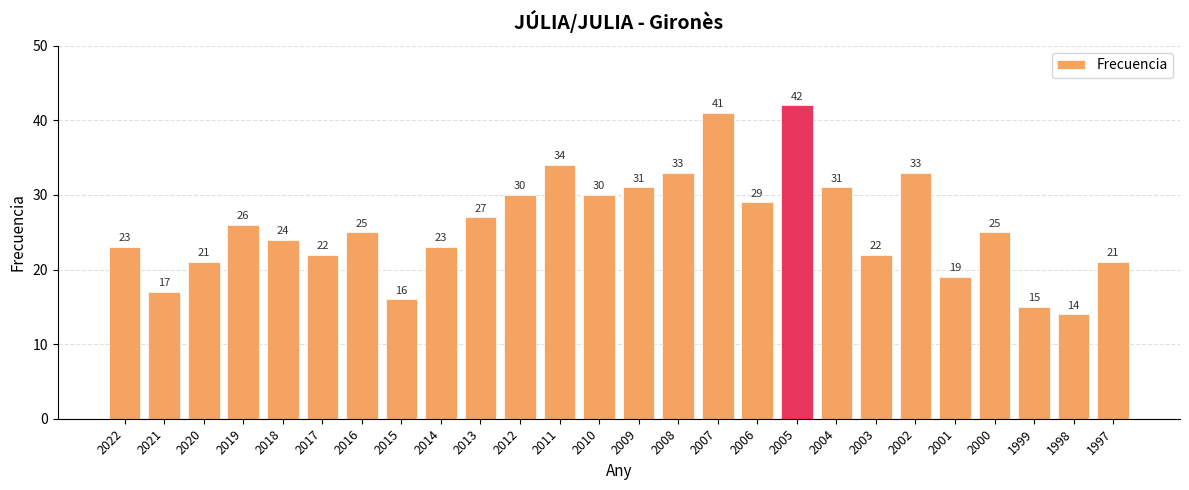

Between 2015 and 2016, which is larger?

2016